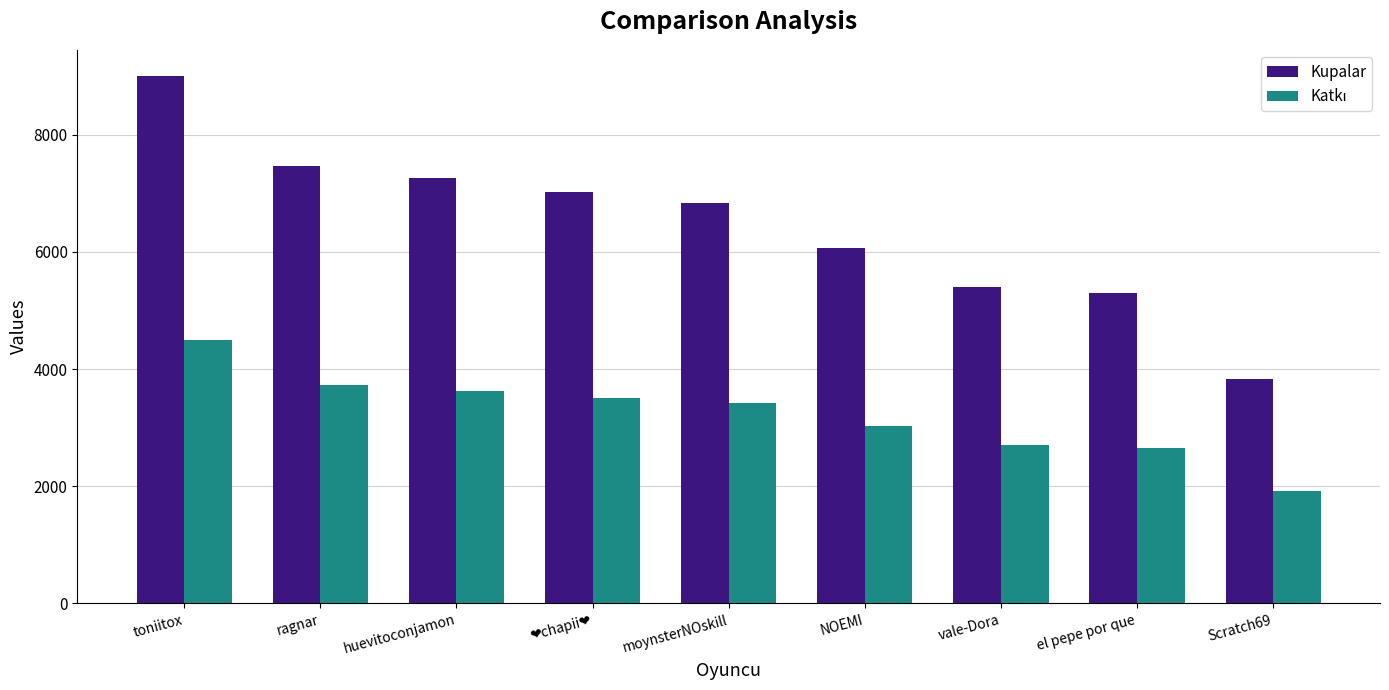

What is the difference between the maximum and minimum values in the Kupalar series?

5170